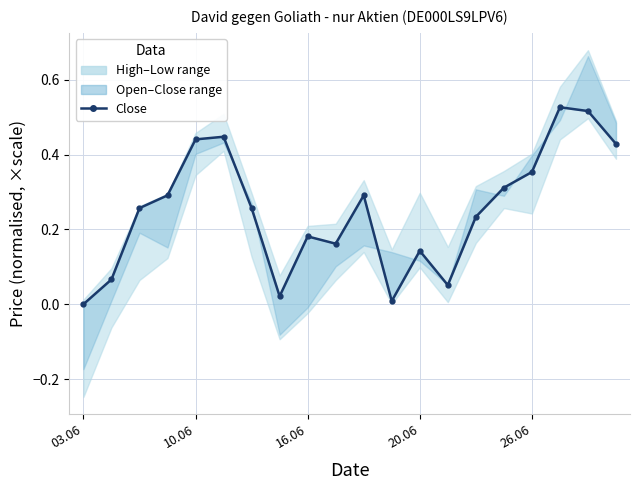

What is the sum of all values?

5.0